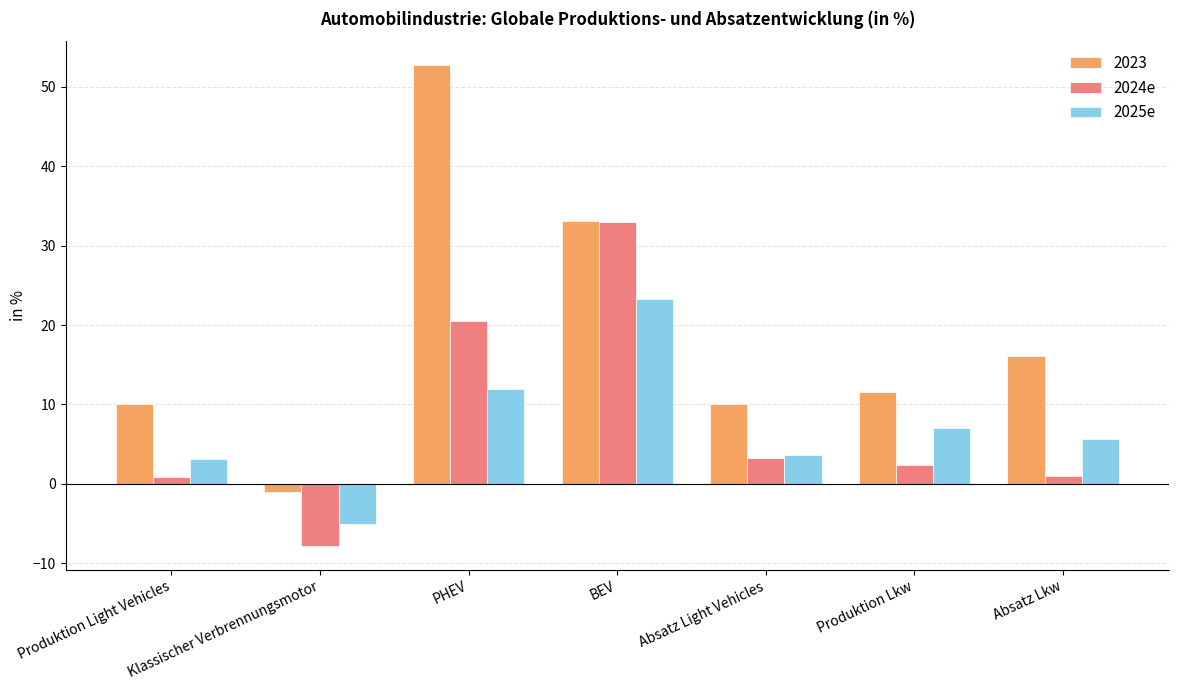

Which series has the widest spread of values?

2023